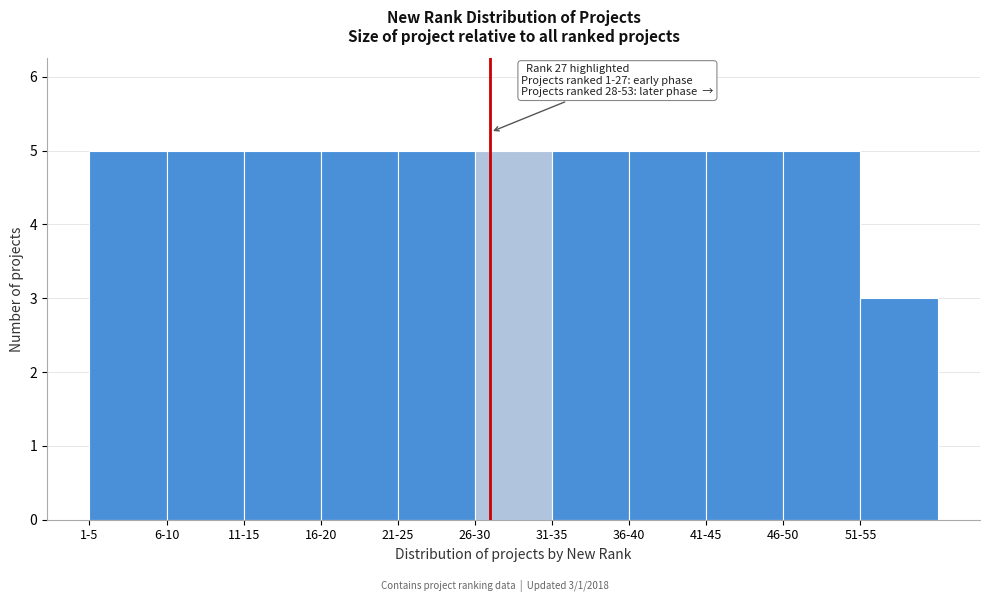

Reading left to right, list all the values displayed in this chart.

1-5=5	6-10=5	11-15=5	16-20=5	21-25=5	26-30=5	31-35=5	36-40=5	41-45=5	46-50=5	51-55=3